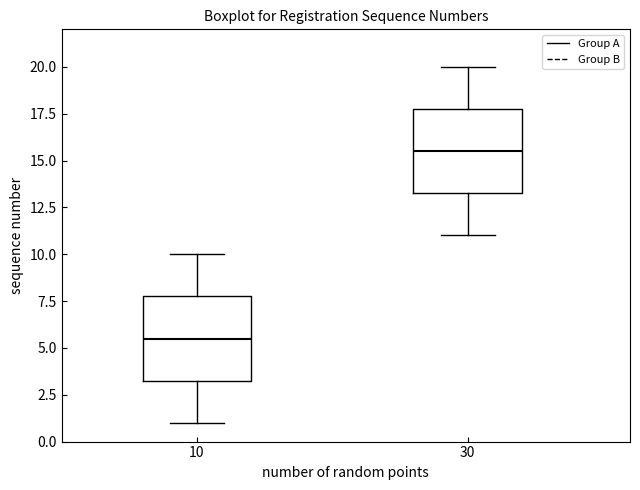

Reading left to right, read every box against the y-axis: the position of its median line, the range the box covers, and the ends of its whiskers. The values are not printed on the chart, so give them approximately, as read against the axis.

10: median 5.5, box 3.5 to 8.0, whiskers 1.0 to 10.0
30: median 15.5, box 13.5 to 18.0, whiskers 11.0 to 20.0